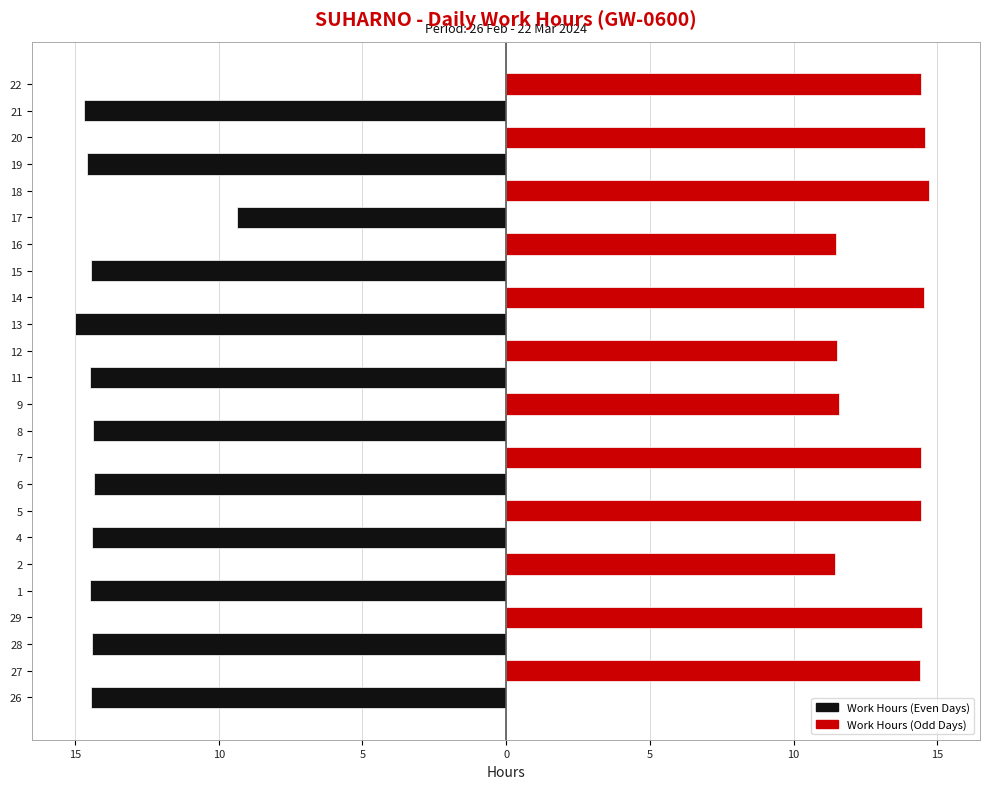

How many values in Work Hours (Odd Days) are above zero?

12